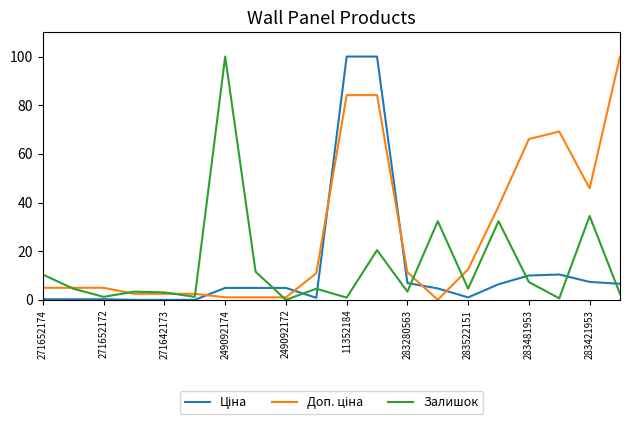

What is the greatest value displayed?

100.0